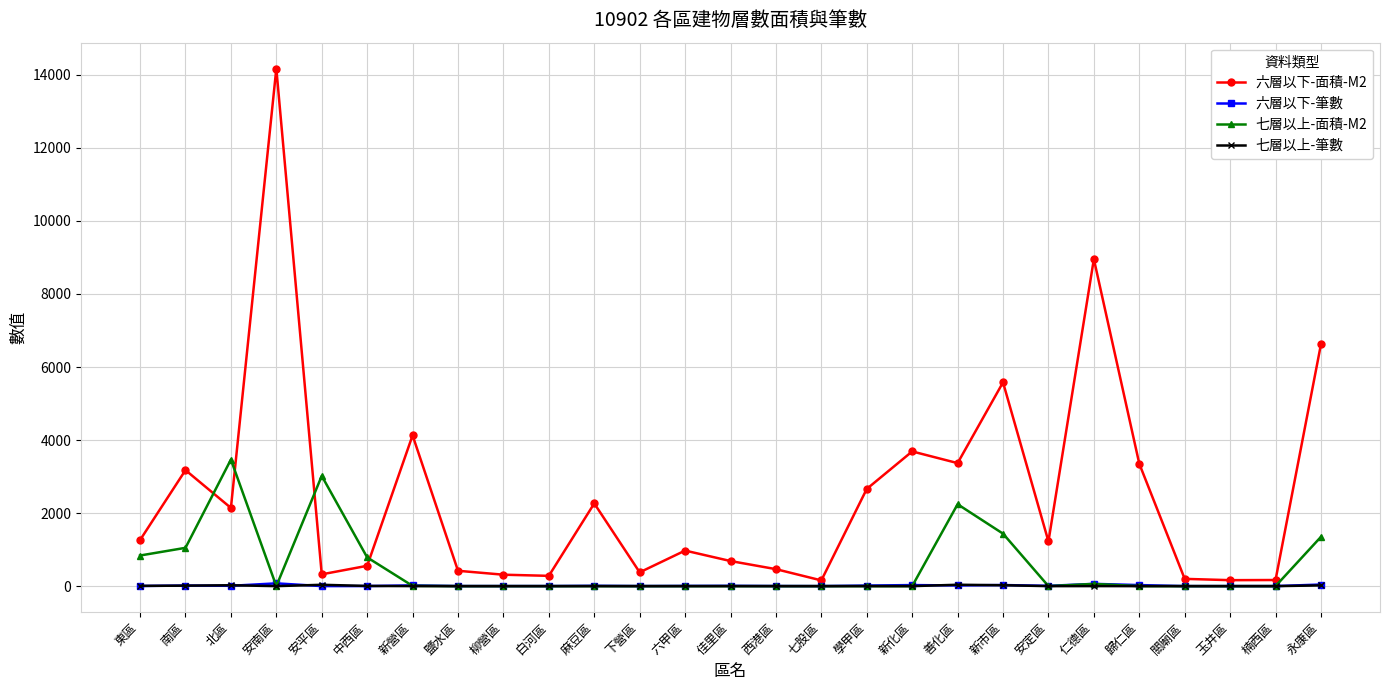

What is the label of the 14th point from the left?

佳里區